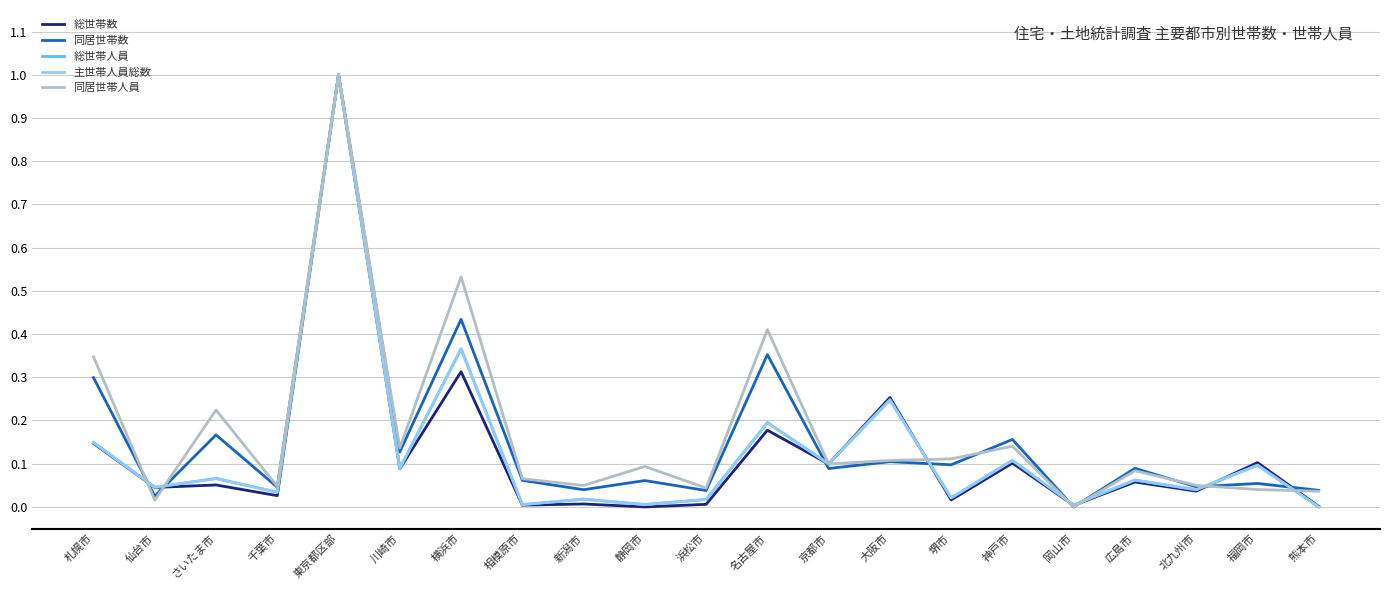

After their last crossing, which series has the higher values: 総世帯数 or 総世帯人員?

総世帯数